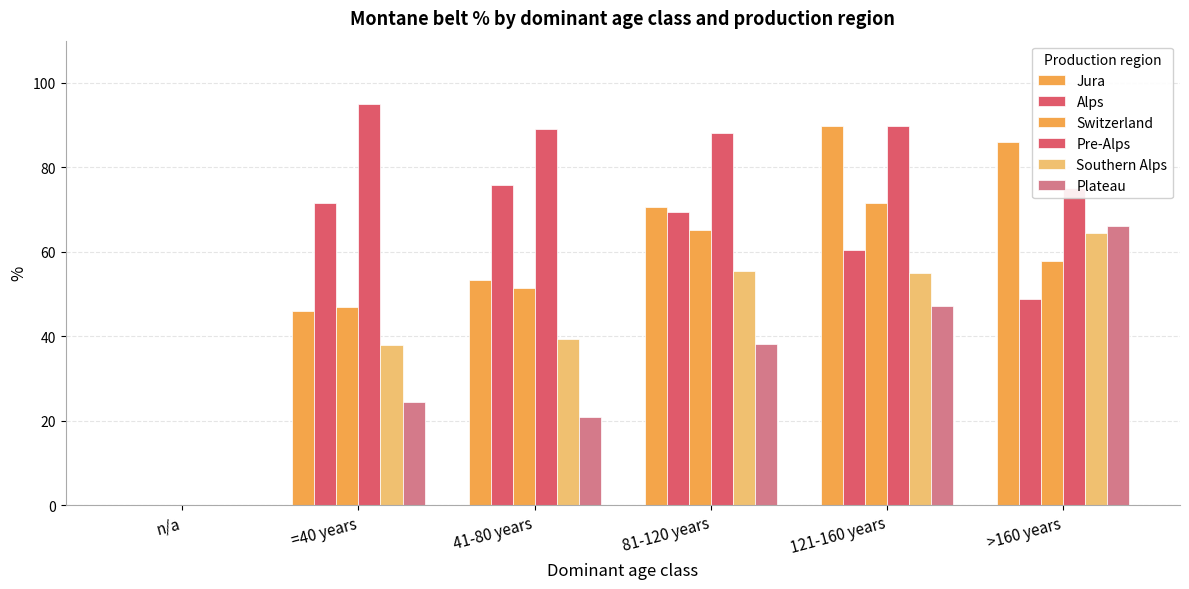

Is it true that Plateau equals 0.0 at n/a?

True